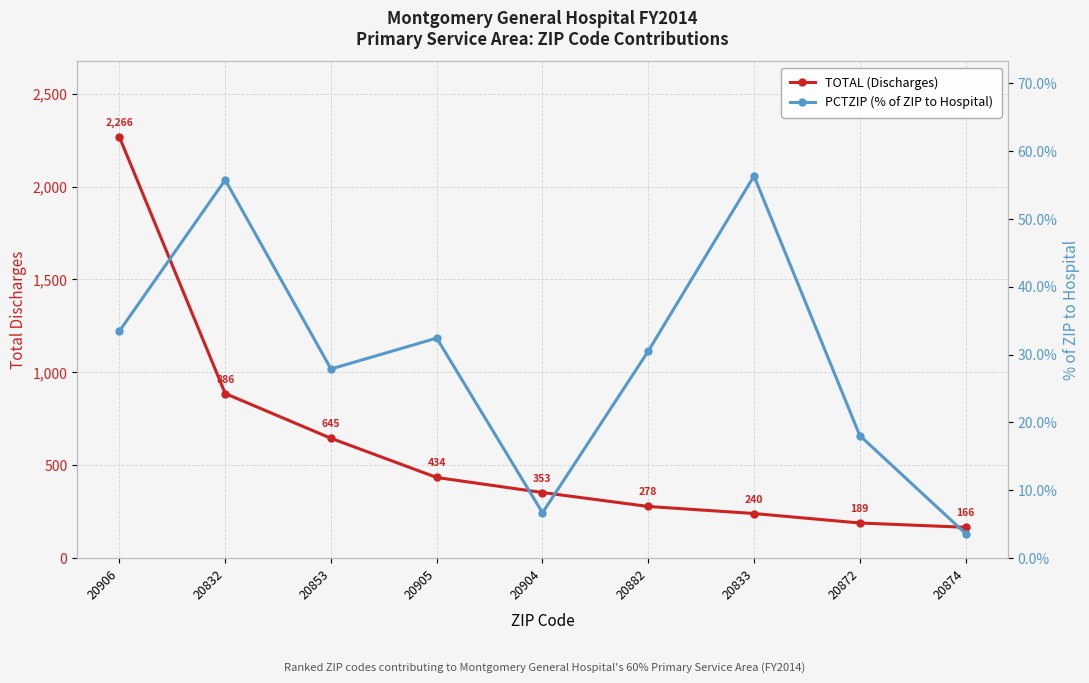

Which series has the largest range (max minus min)?

TOTAL (Discharges)